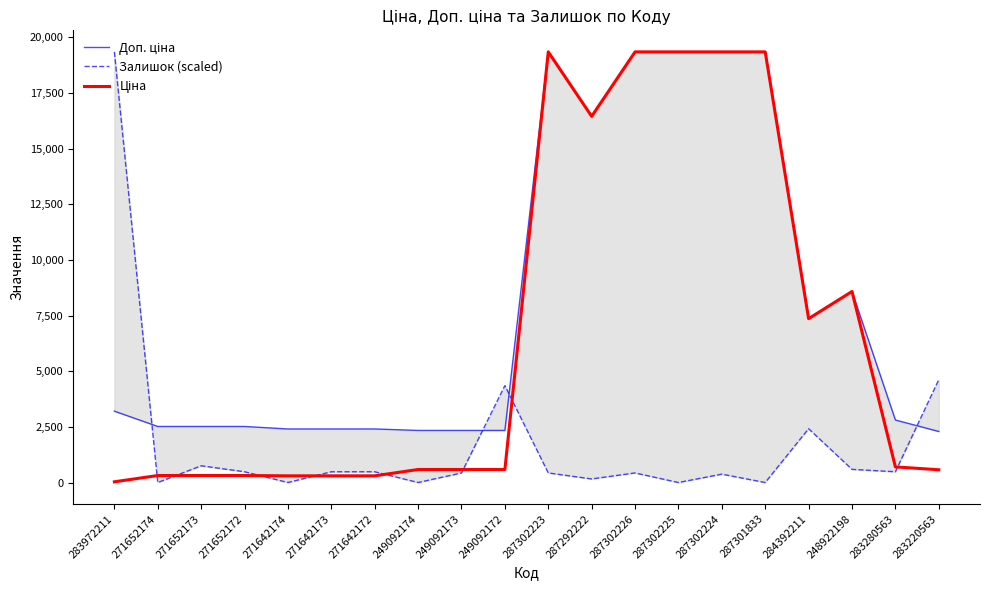

What is the sum of the Доп. ціна values at 287302225 and 284392211?

26703.3